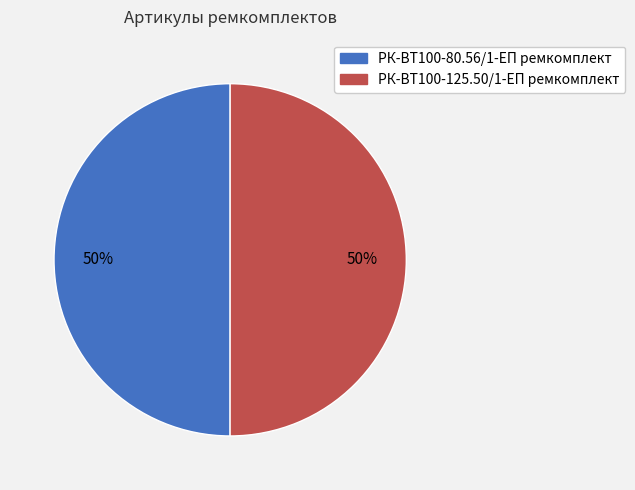

To the nearest percent, what is the combined percentage of РК-ВТ100-125.50/1-ЕП ремкомплект and РК-ВТ100-80.56/1-ЕП ремкомплект?

100%